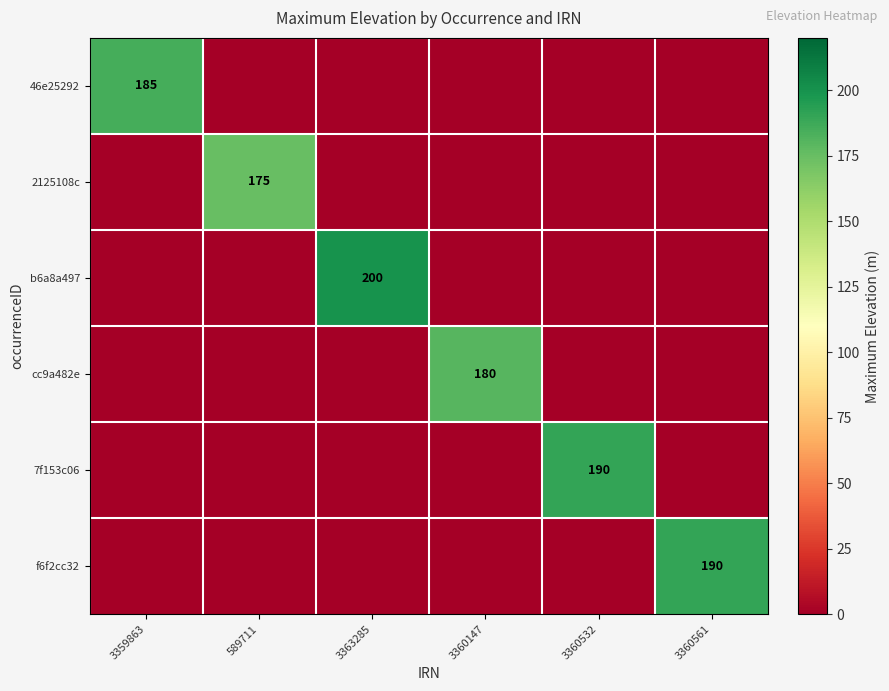

The value of 2125108c at 589711 is 277. True or false?

False